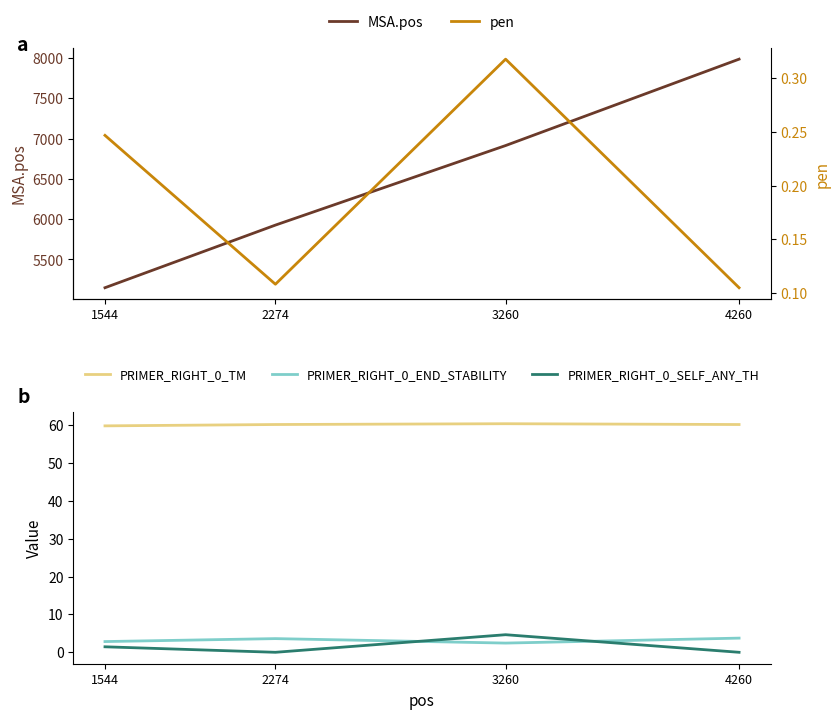

At how many categories does at least one series exceed 1278?

4